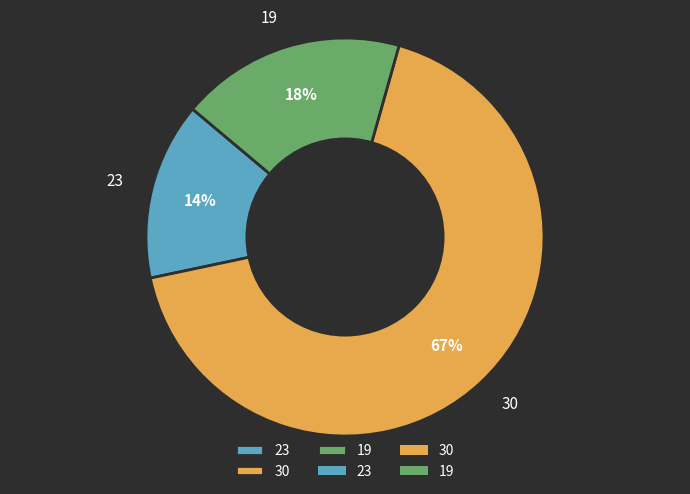

What is the ratio of the value at 19 to the value at 23?

1.3